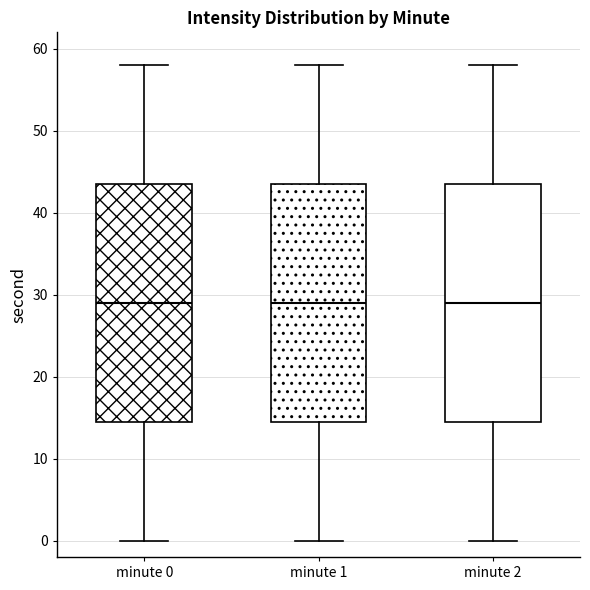

Where does the lower whisker of the box for minute 2 end on the y-axis? The values are not printed on the chart, so give them approximately, as read against the axis.

0